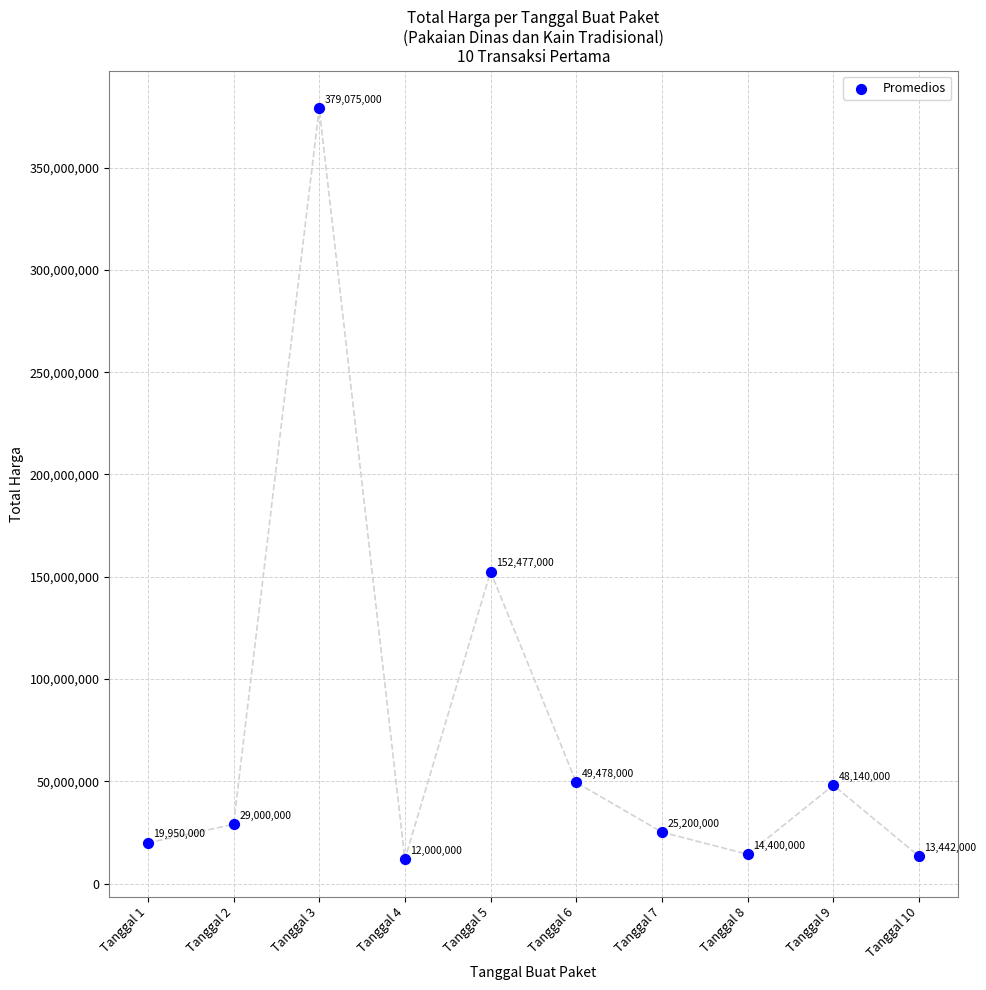

What Y value in the scatter plot is closest to 195537500?

152477000